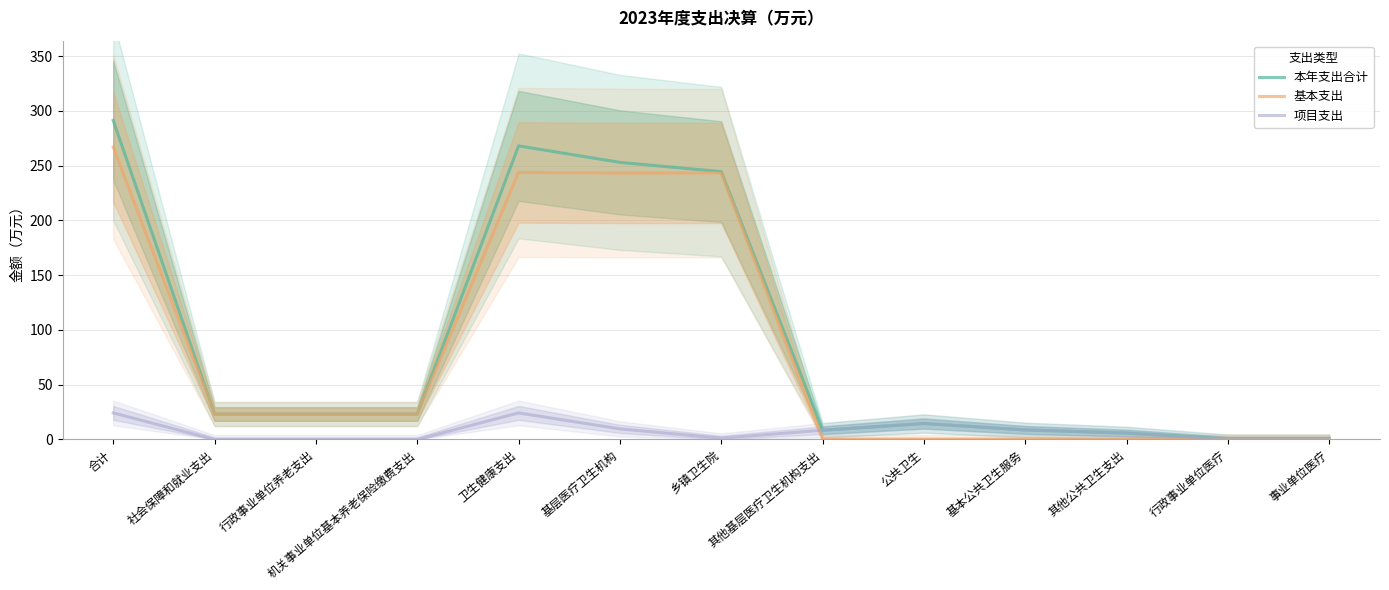

Reading left to right, extract all data points from this chart.

本年支出合计: 合计=291.3	社会保障和就业支出=23.2	行政事业单位养老支出=23.2	机关事业单位基本养老保险缴费支出=23.2	卫生健康支出=268.1	基层医疗卫生机构=253.0	乡镇卫生院=244.6	其他基层医疗卫生机构支出=8.5	公共卫生=14.6	基本公共卫生服务=8.7	其他公共卫生支出=5.8	行政事业单位医疗=0.5	事业单位医疗=0.5
基本支出: 合计=267.1	社会保障和就业支出=23.2	行政事业单位养老支出=23.2	机关事业单位基本养老保险缴费支出=23.2	卫生健康支出=243.8	基层医疗卫生机构=243.3	乡镇卫生院=243.3	其他基层医疗卫生机构支出=0.0	公共卫生=0.0	基本公共卫生服务=0.0	其他公共卫生支出=0.0	行政事业单位医疗=0.5	事业单位医疗=0.5
项目支出: 合计=24.2	社会保障和就业支出=0.0	行政事业单位养老支出=0.0	机关事业单位基本养老保险缴费支出=0.0	卫生健康支出=24.2	基层医疗卫生机构=9.7	乡镇卫生院=1.2	其他基层医疗卫生机构支出=8.5	公共卫生=14.6	基本公共卫生服务=8.7	其他公共卫生支出=5.8	行政事业单位医疗=0.0	事业单位医疗=0.0